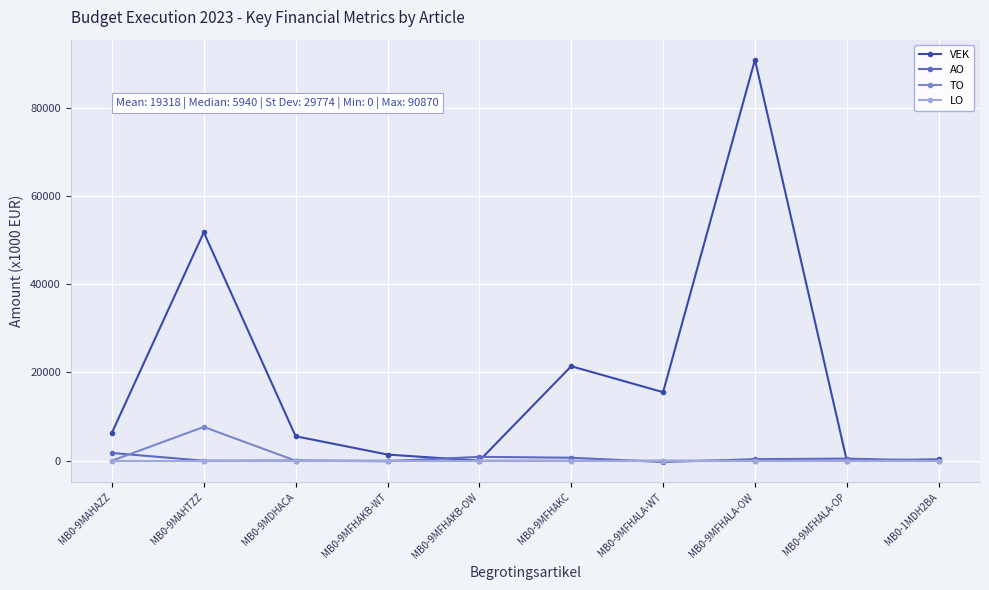

What is the maximum value shown in the chart?

90870